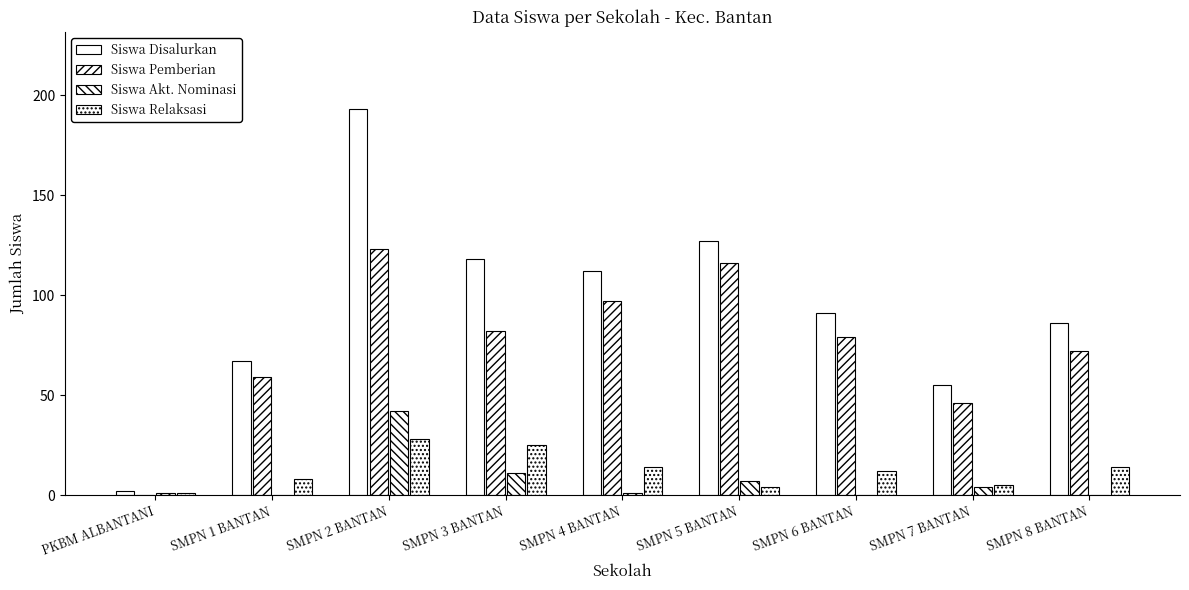

What is the difference between the Siswa Akt. Nominasi values at SMPN 3 BANTAN and SMPN 4 BANTAN?

10